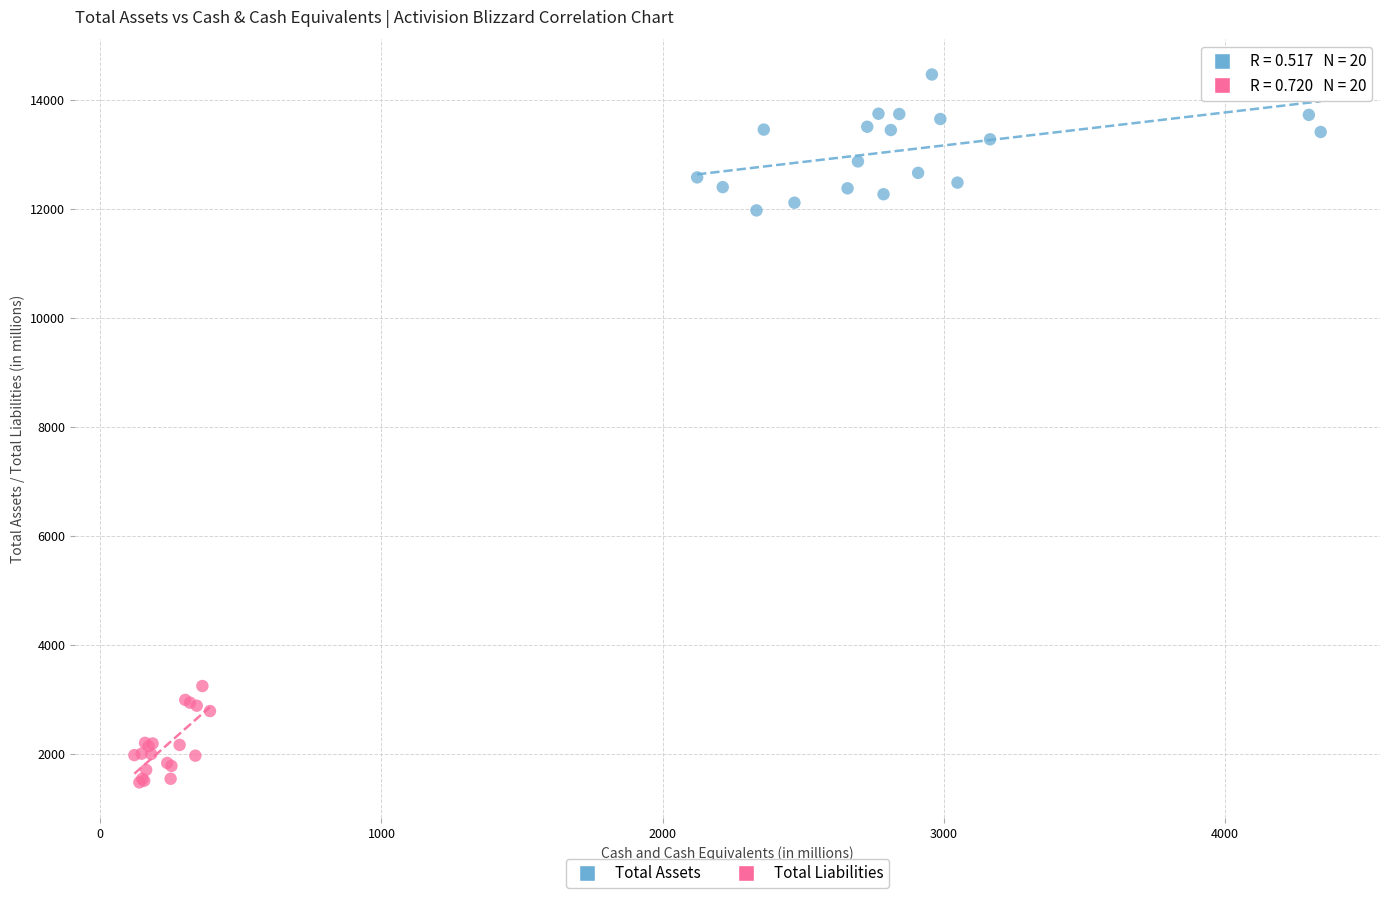

Which series reaches the maximum Y coordinate?

Total Assets